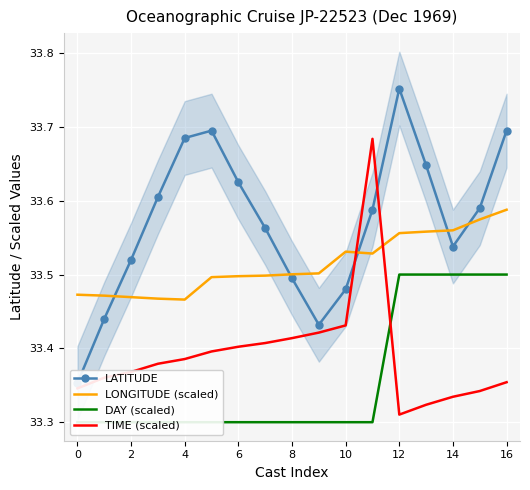

Reading left to right, transcribe all the data shown in this chart.

LATITUDE: 33.4	33.4	33.5	33.6	33.7	33.7	33.6	33.6	33.5	33.4	33.5	33.6	33.8	33.6	33.5	33.6	33.7
LONGITUDE (scaled): 33.5	33.5	33.5	33.5	33.5	33.5	33.5	33.5	33.5	33.5	33.5	33.5	33.6	33.6	33.6	33.6	33.6
DAY (scaled): 33.3	33.3	33.3	33.3	33.3	33.3	33.3	33.3	33.3	33.3	33.3	33.3	33.5	33.5	33.5	33.5	33.5
TIME (scaled): 33.3	33.4	33.4	33.4	33.4	33.4	33.4	33.4	33.4	33.4	33.4	33.7	33.3	33.3	33.3	33.3	33.4